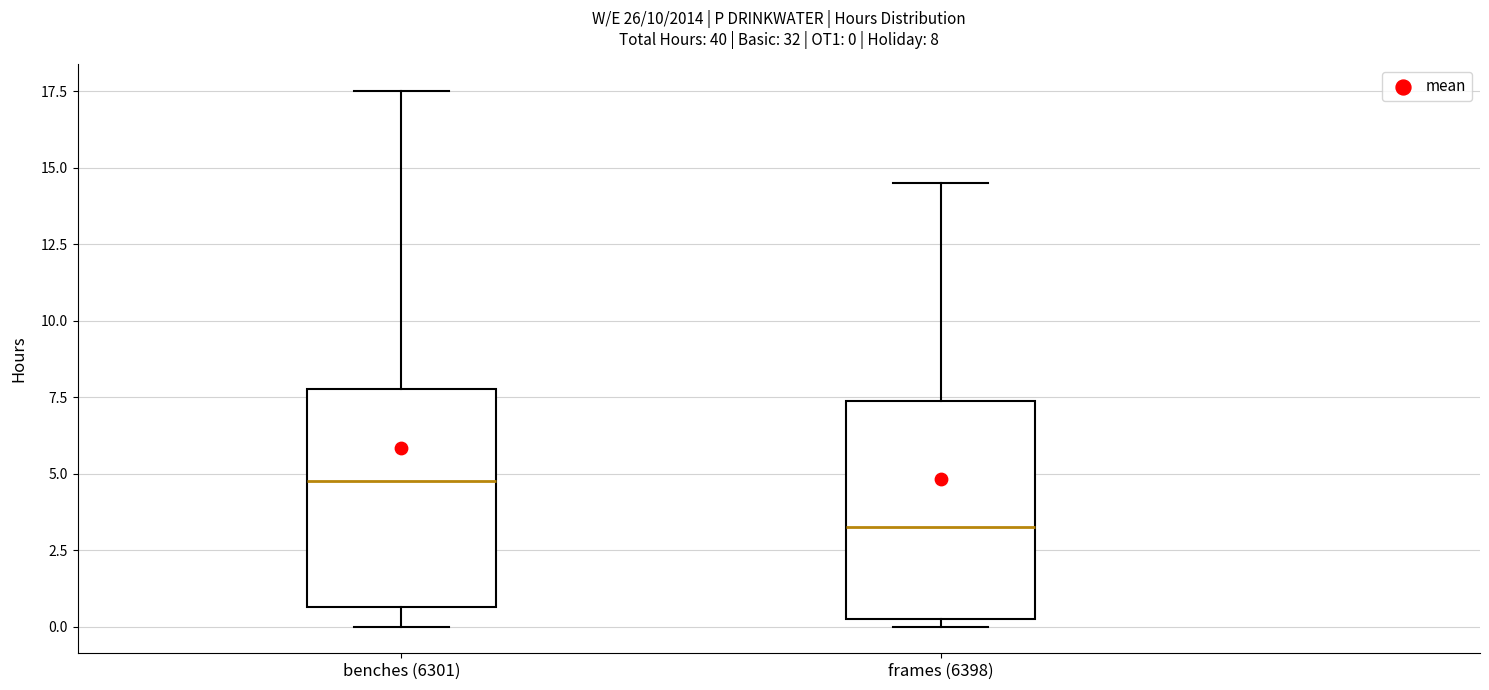

Which box has the highest median line?

benches (6301)